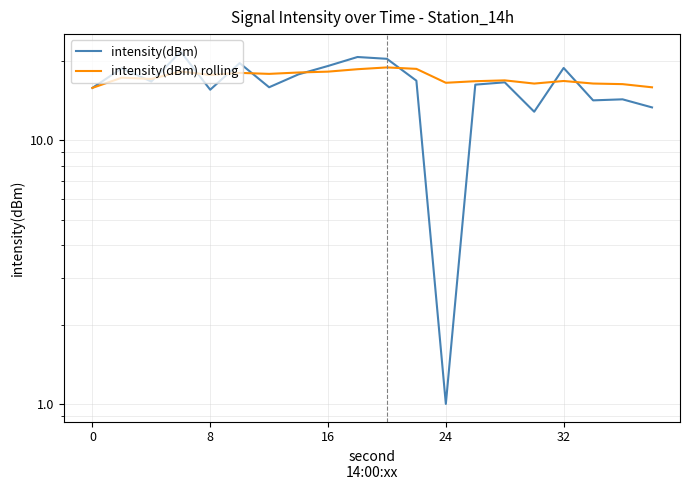

What is the sum of the intensity(dBm) values at 8 and 16?

34.7